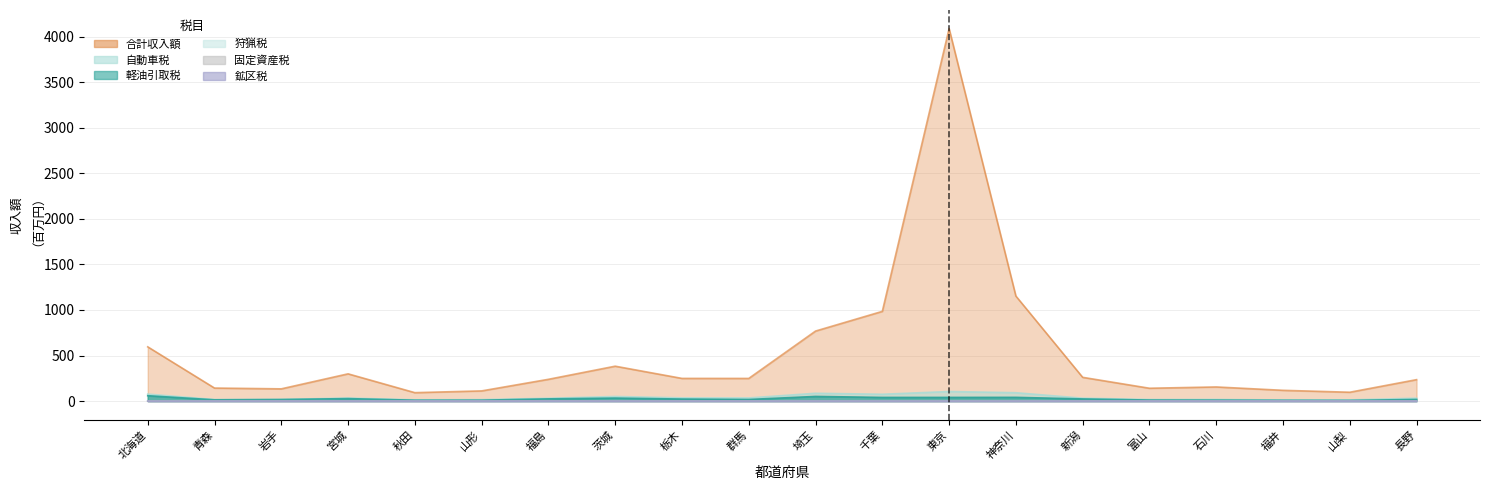

What is the total value across all series at 東京?

4233.3